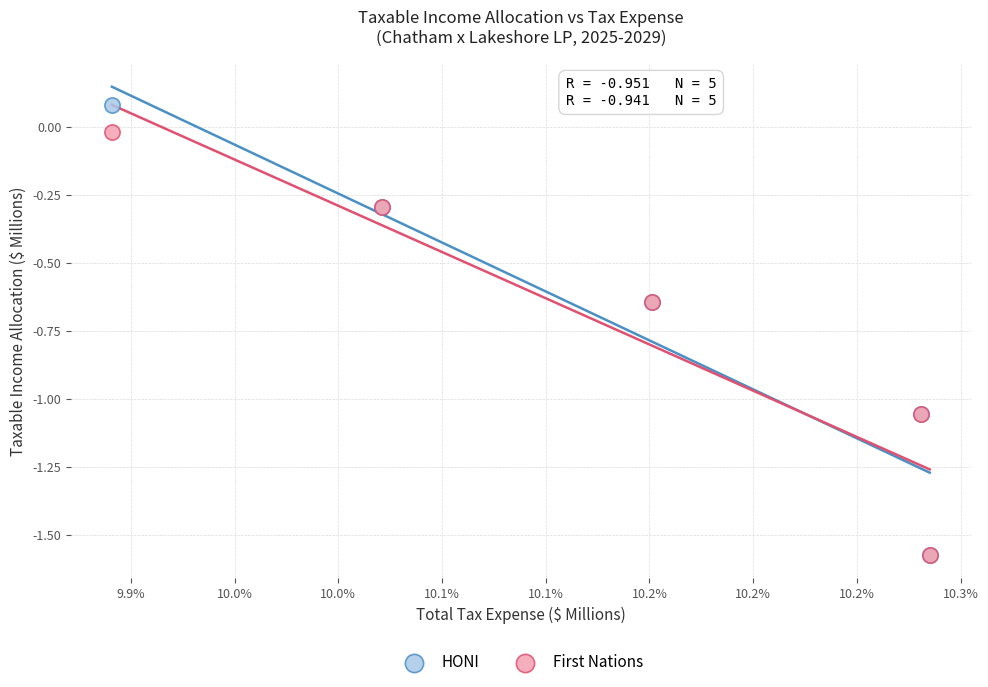

What are all the series names shown in the legend?

HONI, First Nations